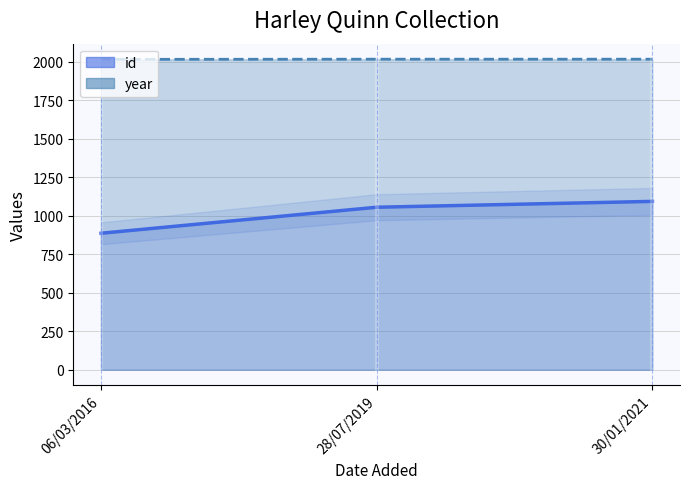

Which category has the highest value in the id series?

30/01/2021